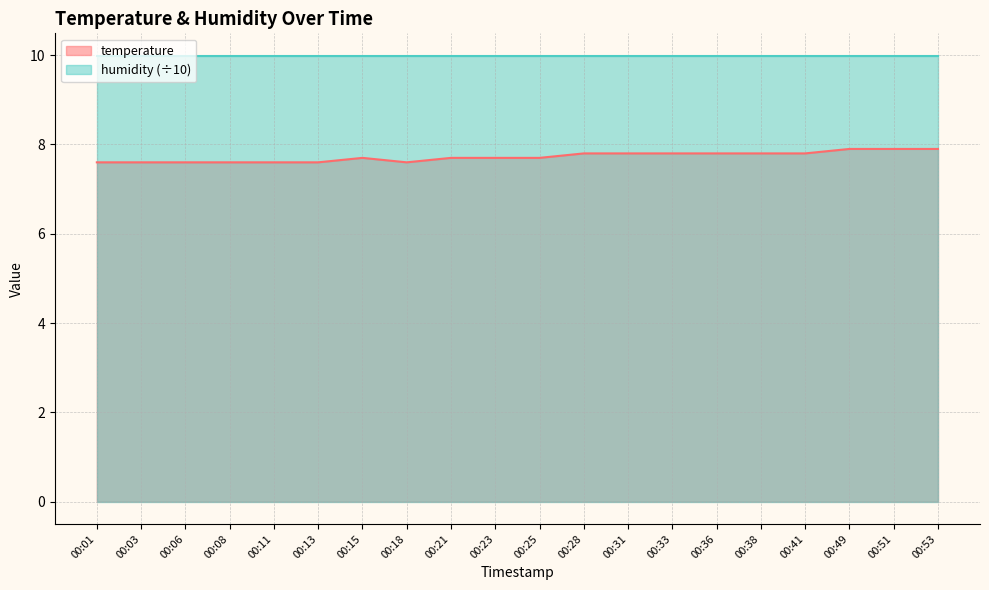

The temperature series shows 7.6 at 00:01. True or false?

True